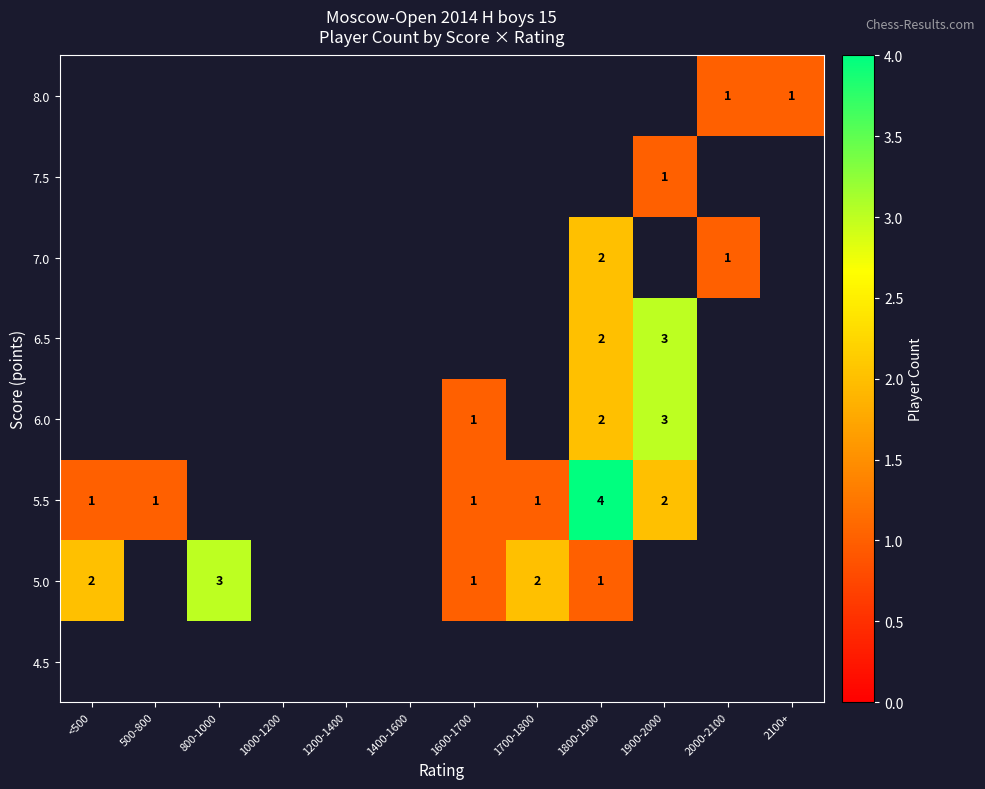

The value of 8.0 at 2100+ is 0. True or false?

False